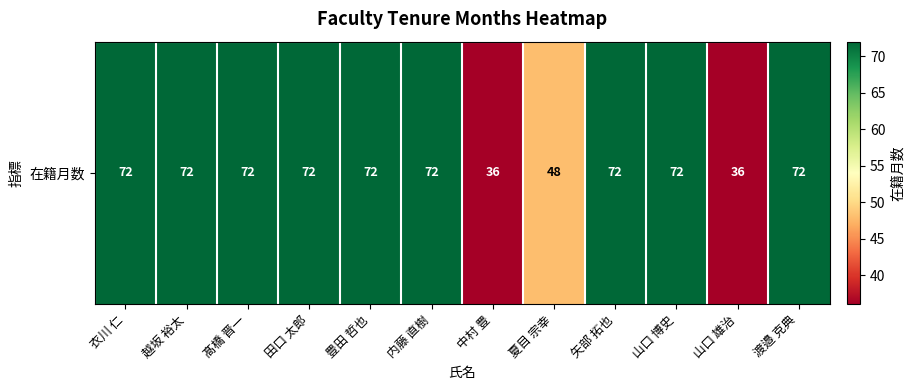

Between 田口 太郎 and 山口 雄治, which is larger?

田口 太郎